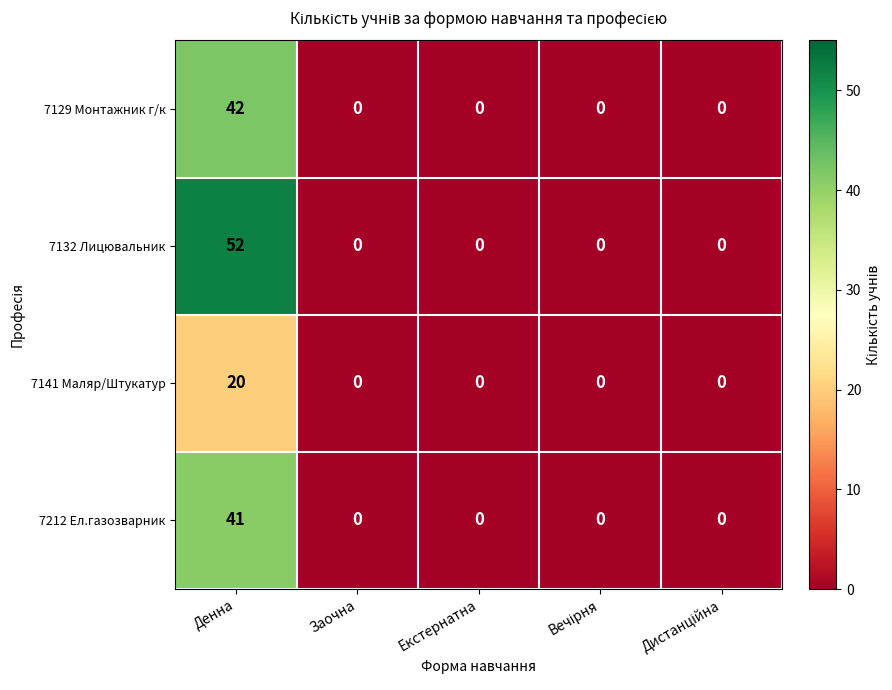

Which series has the widest spread of values?

7132 Лицювальник